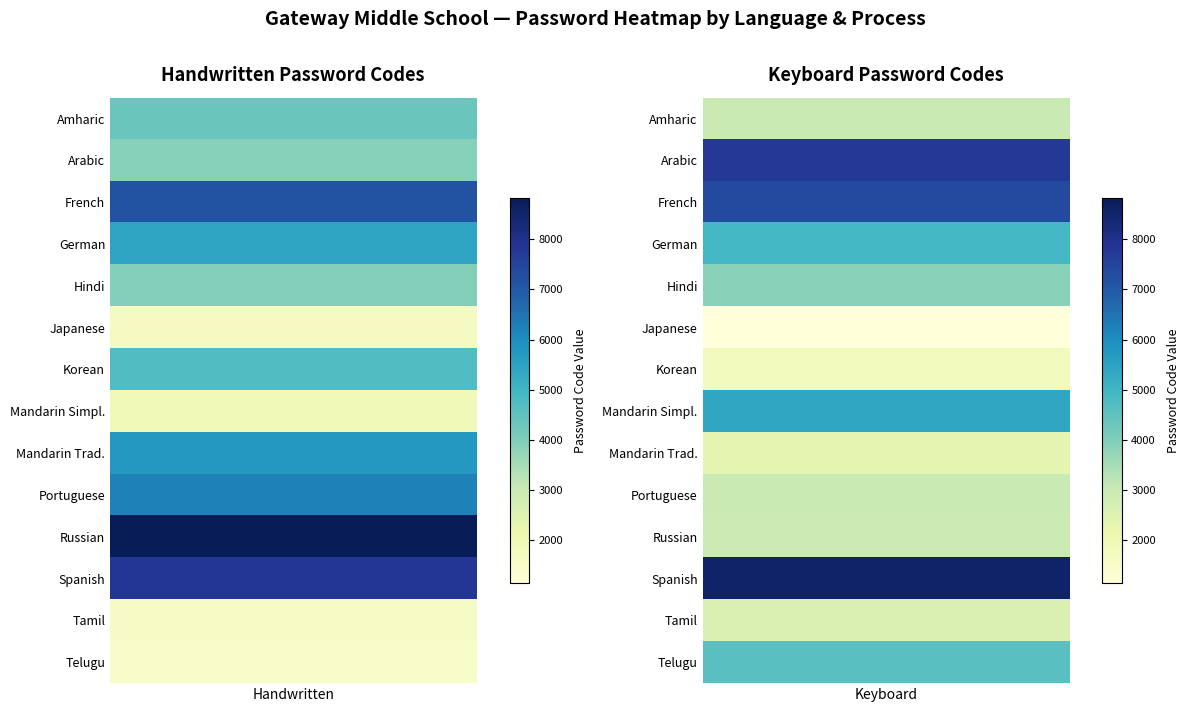

What is the difference between the highest and lowest values at 1?

7414